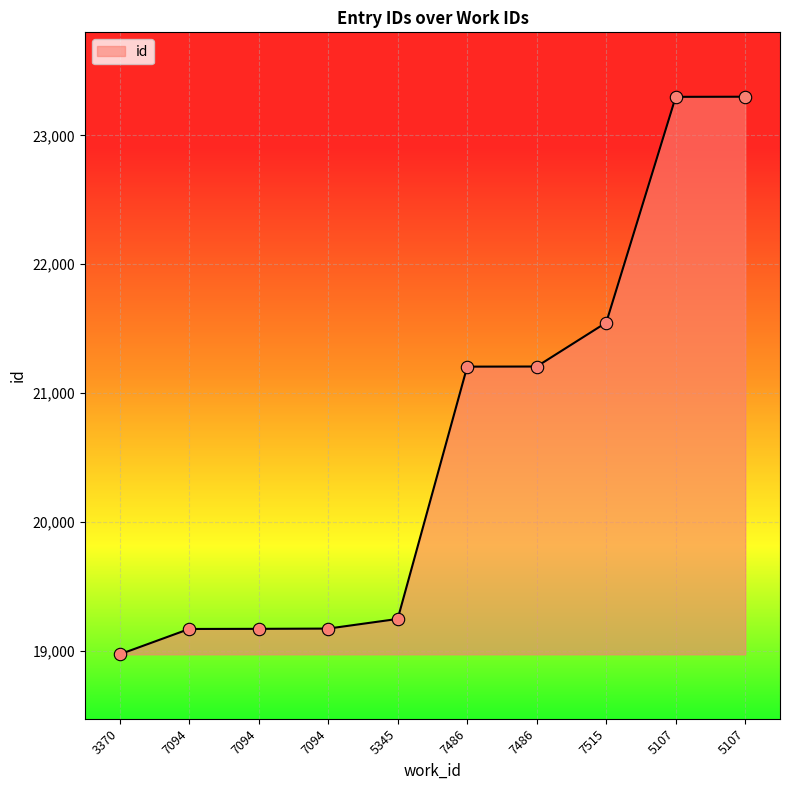

Which has a higher value, 3370 or 7486?

7486